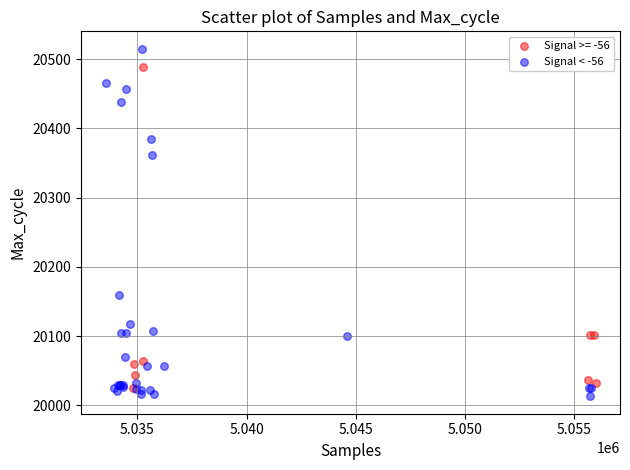

Which series has the widest spread of Y values?

Signal < -56